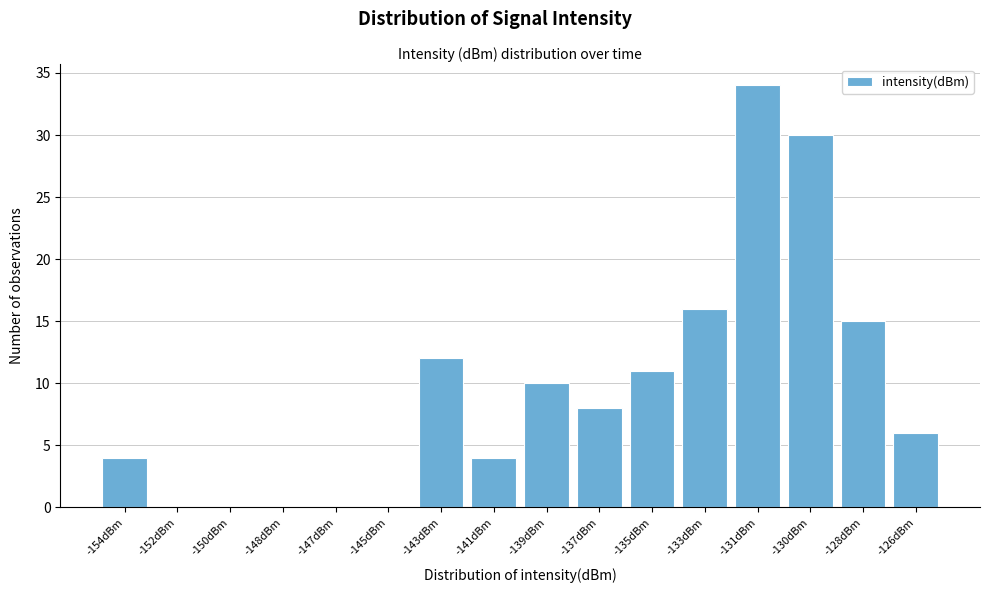

Reading right to left, list all the values displayed in this chart.

-126dBm=6	-128dBm=15	-130dBm=30	-131dBm=34	-133dBm=16	-135dBm=11	-137dBm=8	-139dBm=10	-141dBm=4	-143dBm=12	-145dBm=0	-147dBm=0	-148dBm=0	-150dBm=0	-152dBm=0	-154dBm=4